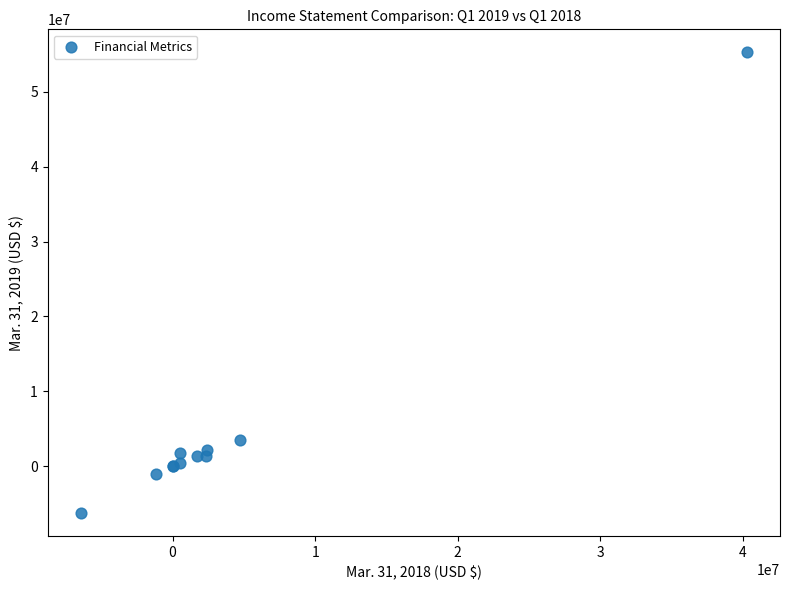

What Y value in the scatter plot is closest to 24498173?

3453165.0